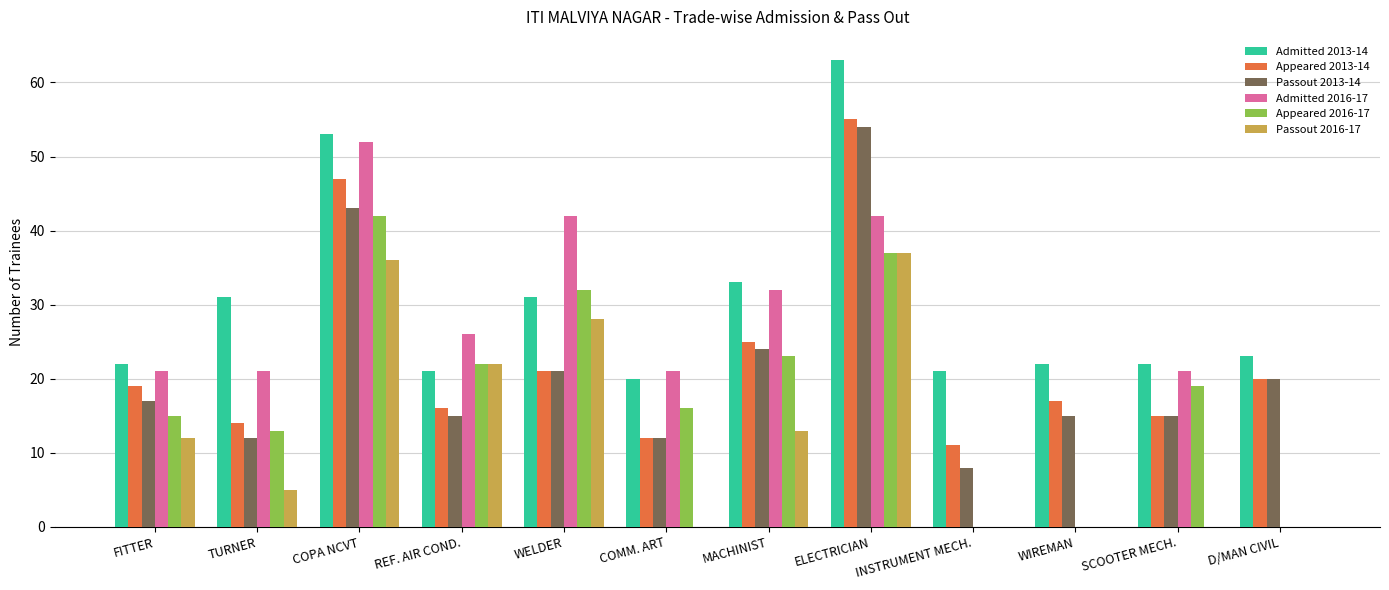

What is the greatest value displayed?

63